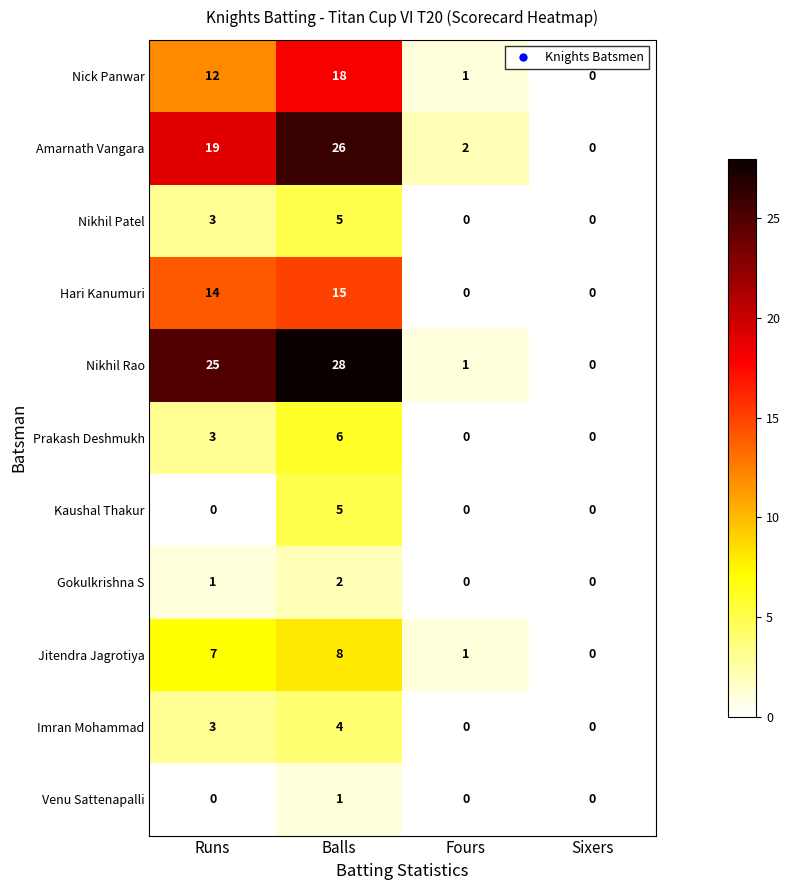

Is it true that Jitendra Jagrotiya equals 1 at Fours?

True